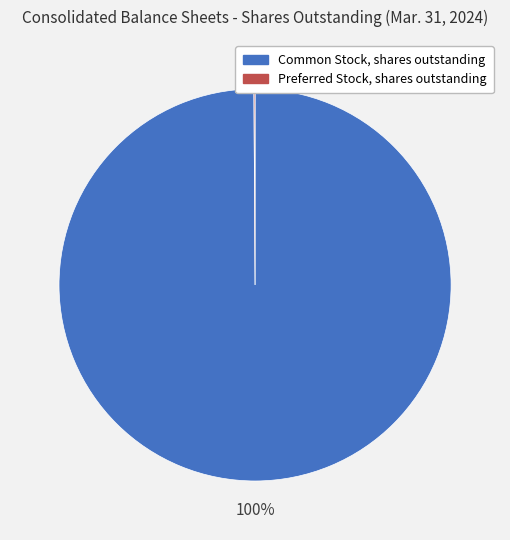

To the nearest percent, what percentage of the pie is Common Stock, shares outstanding?

100%